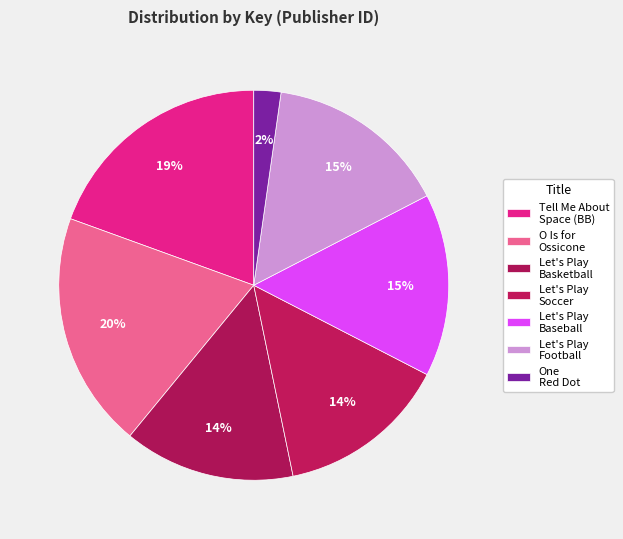

Is it true that Let's Play Basketball is 1% of the pie?

False